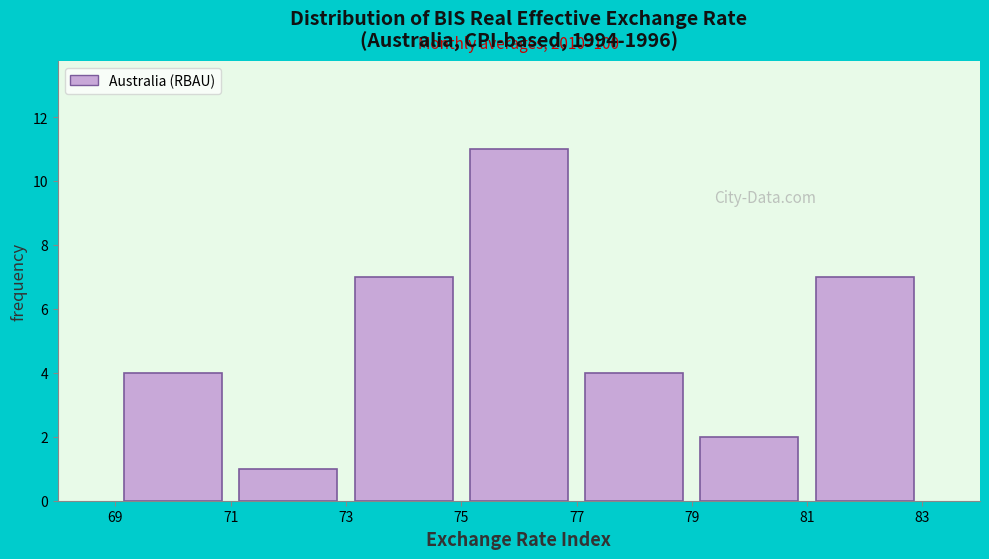

Which range on the x-axis has the tallest bar?

75 to 77